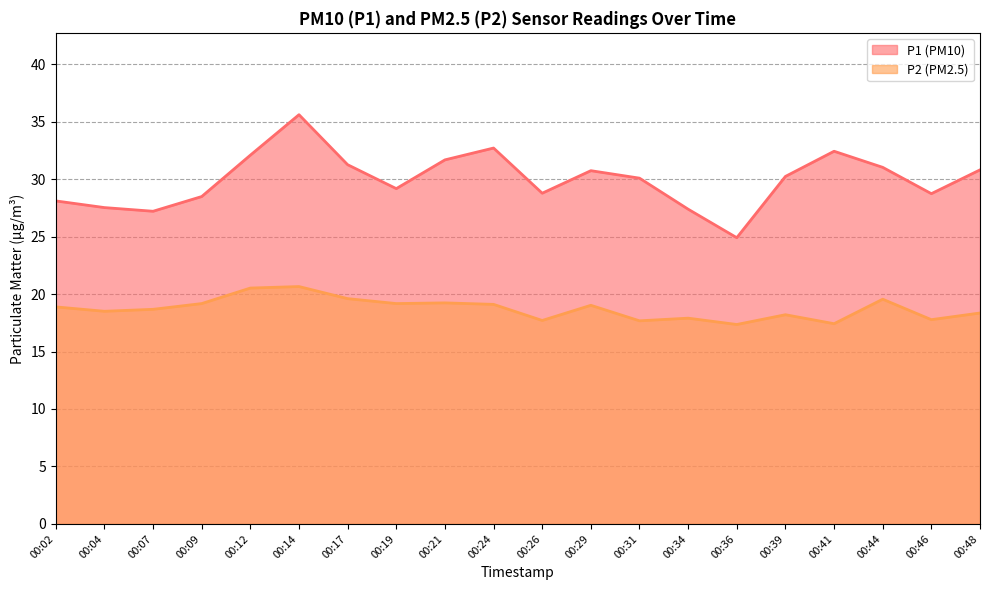

Is the value of P1 at 00:04 greater than the value of P2 at 00:09?

Yes